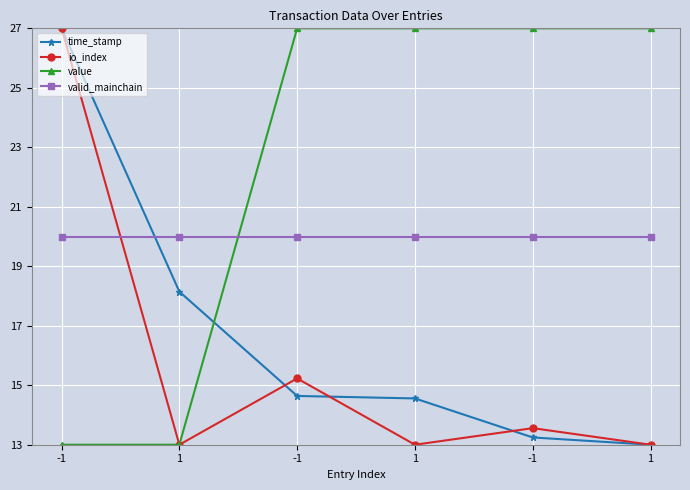

Reading left to right, extract all data points from this chart.

time_stamp: -1=27.0	1=18.1	-1=14.6	1=14.6	-1=13.2	1=13.0
io_index: -1=27.0	1=13.0	-1=15.2	1=13.0	-1=13.6	1=13.0
value: -1=13.0	1=13.0	-1=27.0	1=27.0	-1=27.0	1=27.0
valid_mainchain: -1=20.0	1=20.0	-1=20.0	1=20.0	-1=20.0	1=20.0